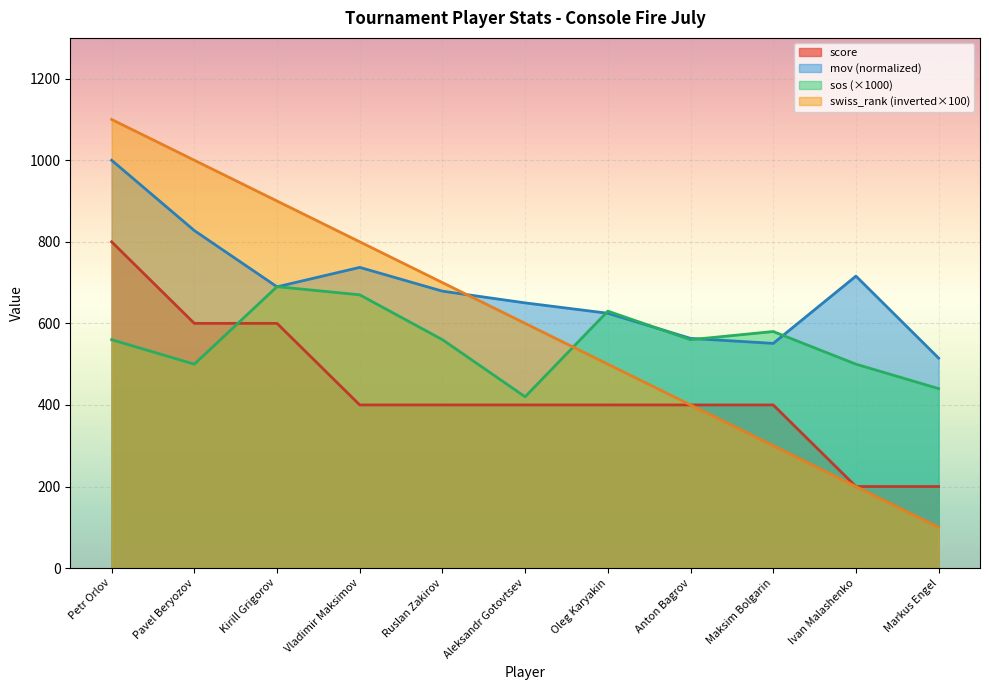

Reading left to right, extract all data points from this chart.

score: 800.0	600.0	600.0	400.0	400.0	400.0	400.0	400.0	400.0	200.0	200.0
mov: 1000.0	827.6	689.7	737.3	679.0	650.2	624.8	563.2	550.9	715.9	514.8
sos: 560.0	500.0	690.0	670.0	560.0	420.0	630.0	560.0	580.0	500.0	440.0
swiss_rank: 1100.0	1000.0	900.0	800.0	700.0	600.0	500.0	400.0	300.0	200.0	100.0